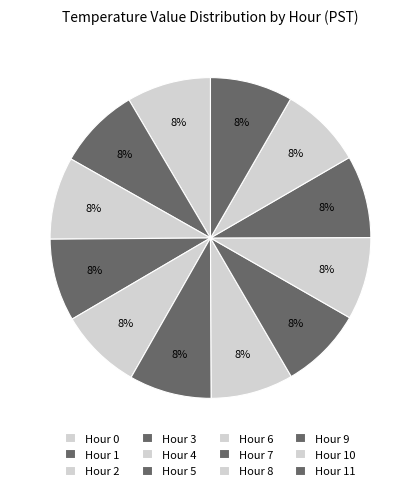

Count the number of slices in the pie.

12